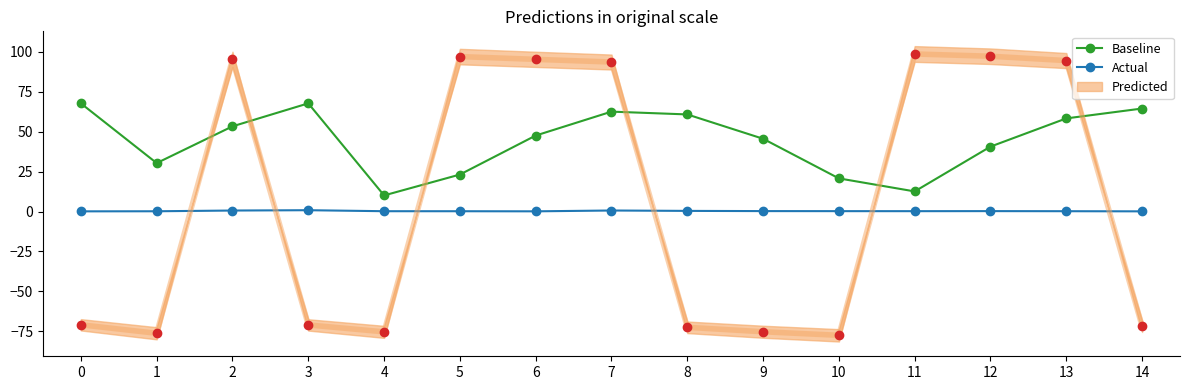

Which series contains the lowest Y value?

Actual